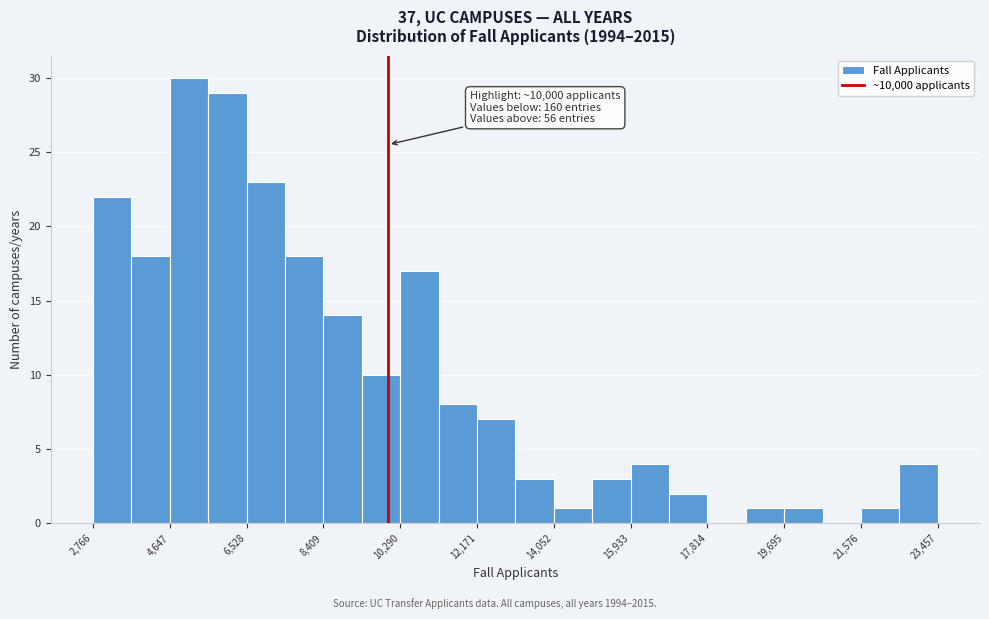

Over which range of the x-axis is the bar tallest?

4600 to 5600